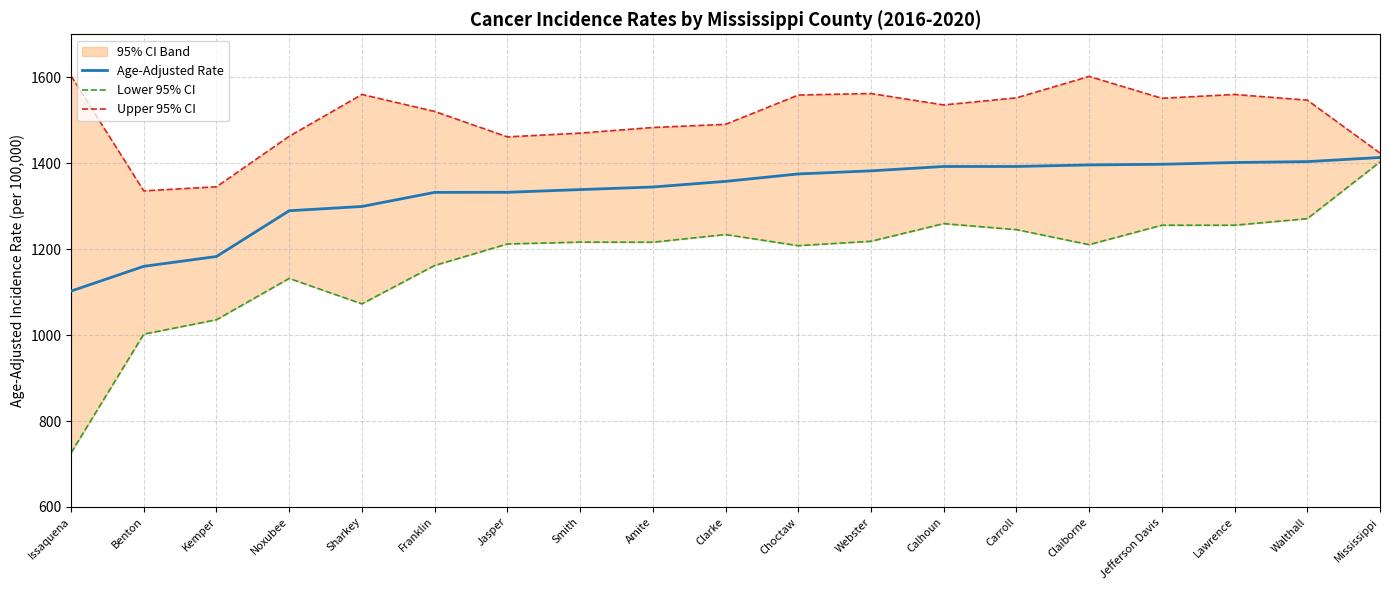

True or false: Upper 95% CI and Lower 95% CI intersect in this chart.

False